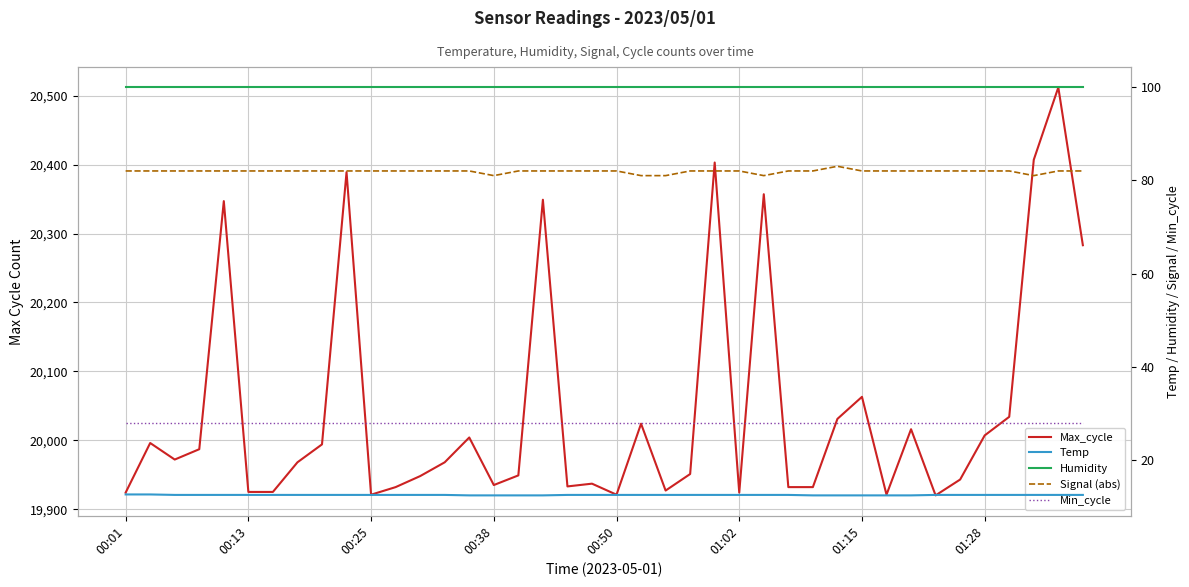

Between 31 and 22, which is larger?

22